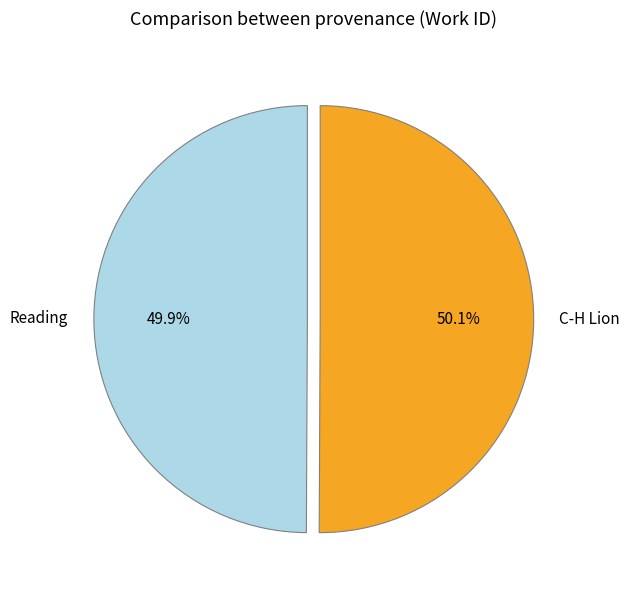

Is there any slice that represents more than half of the pie?

Yes